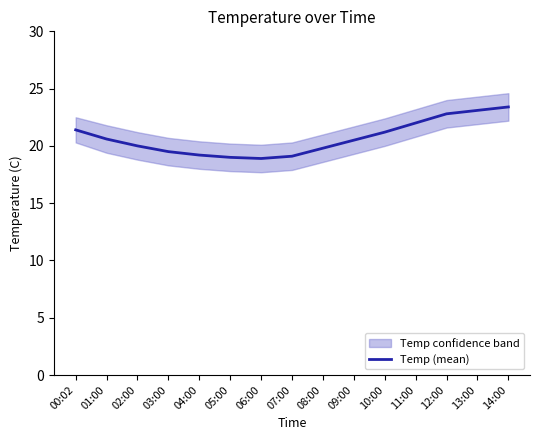

How many values are below 20?

6